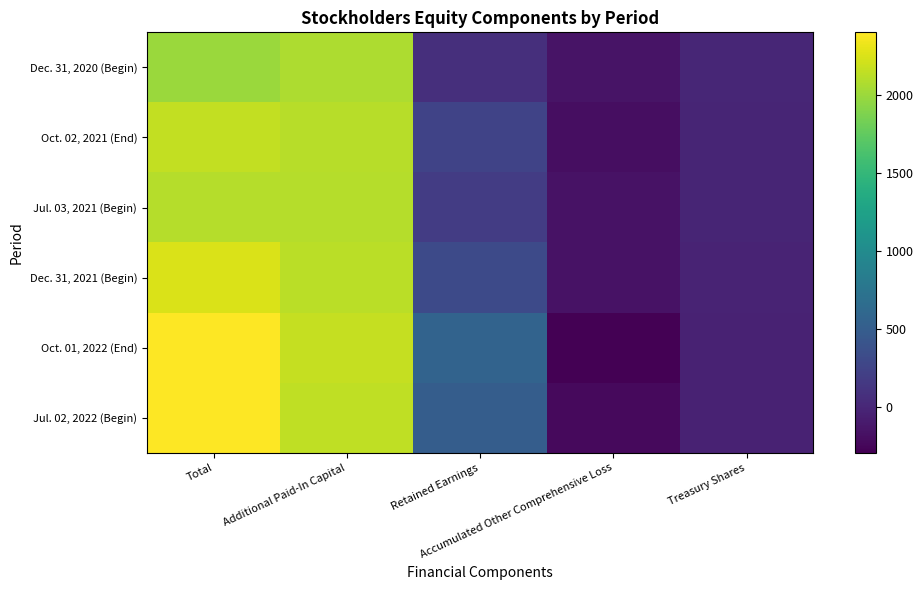

Reading left to right, list all the values displayed in this chart.

Dec. 31, 2020 (Begin): Total=1993	Additional Paid-In Capital=2070	Retained Earnings=75	Accumulated Other Comprehensive Loss=-146	Treasury Shares=-6
Oct. 02, 2021 (End): Total=2158	Additional Paid-In Capital=2111	Retained Earnings=250	Accumulated Other Comprehensive Loss=-187	Treasury Shares=-16
Jul. 03, 2021 (Begin): Total=2103	Additional Paid-In Capital=2098	Retained Earnings=182	Accumulated Other Comprehensive Loss=-163	Treasury Shares=-14
Dec. 31, 2021 (Begin): Total=2252	Additional Paid-In Capital=2121	Retained Earnings=317	Accumulated Other Comprehensive Loss=-165	Treasury Shares=-21
Oct. 01, 2022 (End): Total=2400	Additional Paid-In Capital=2162	Retained Earnings=561	Accumulated Other Comprehensive Loss=-292	Treasury Shares=-31
Jul. 02, 2022 (Begin): Total=2394	Additional Paid-In Capital=2147	Retained Earnings=498	Accumulated Other Comprehensive Loss=-220	Treasury Shares=-31